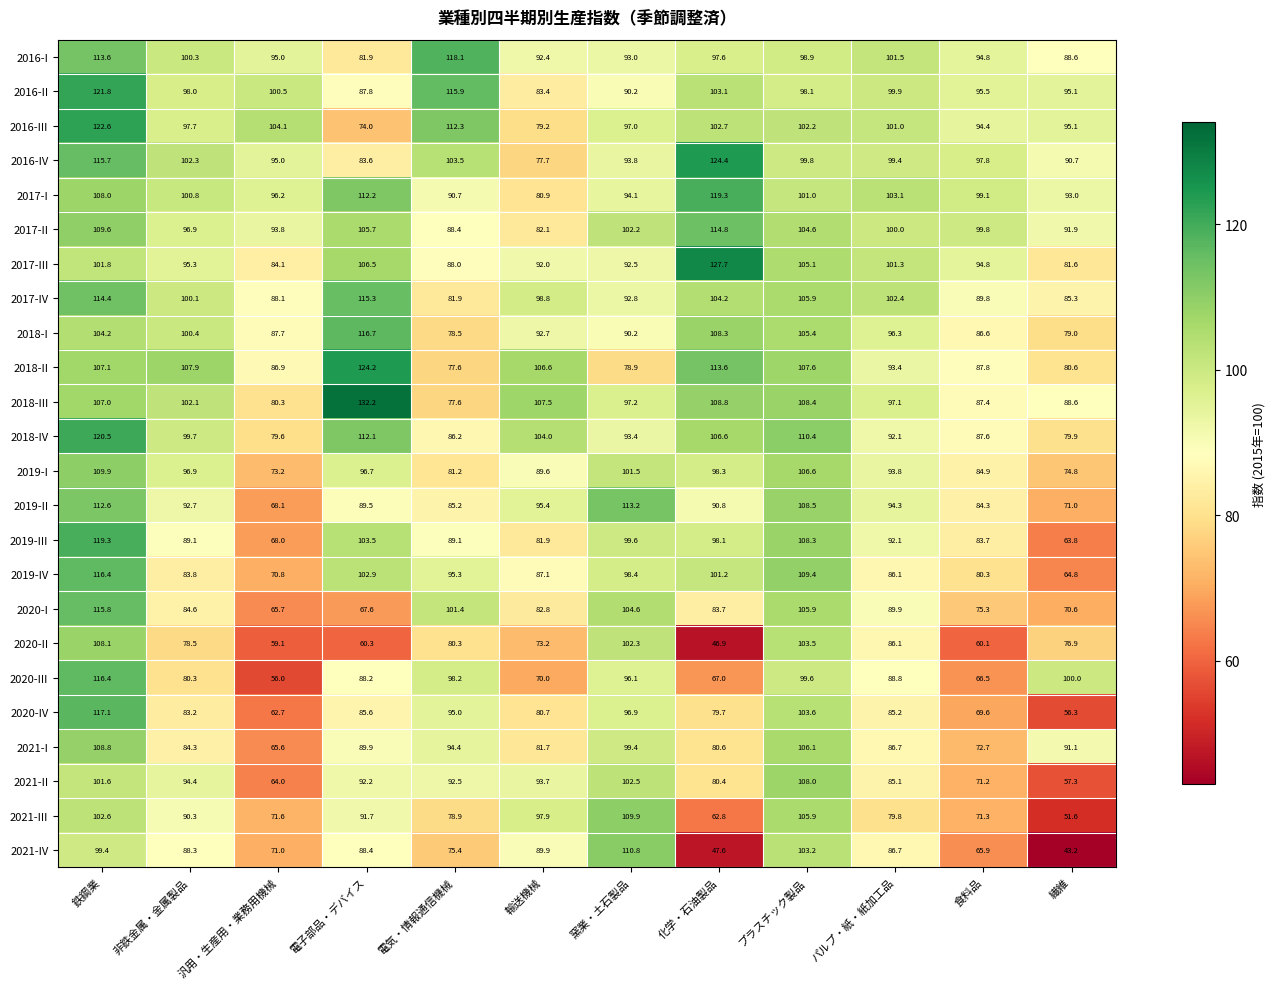

Which label corresponds to the largest value in the chart?

電子部品・デバイス